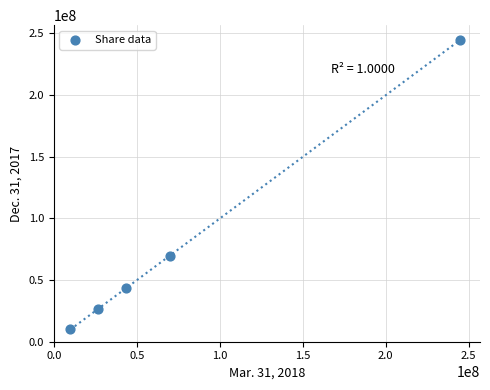

What is the range of X values (max minus min)?

235000000